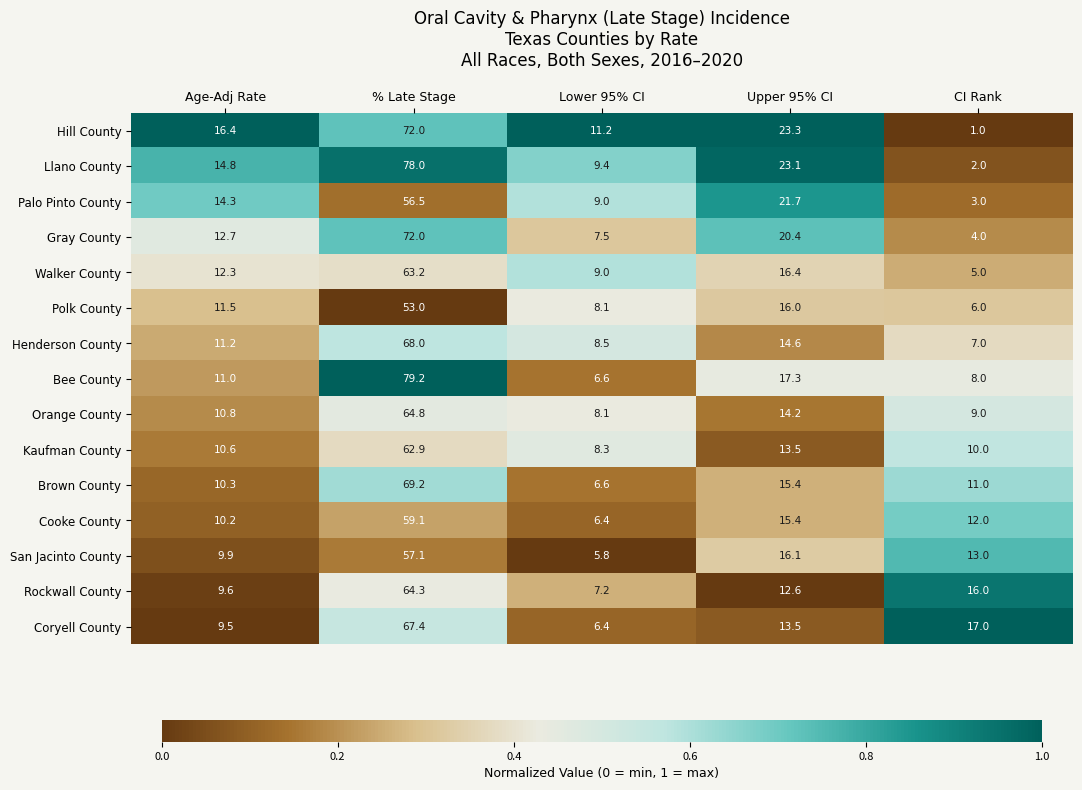

Which series changed the most between Age-Adj Rate and % Late Stage?

Bee County